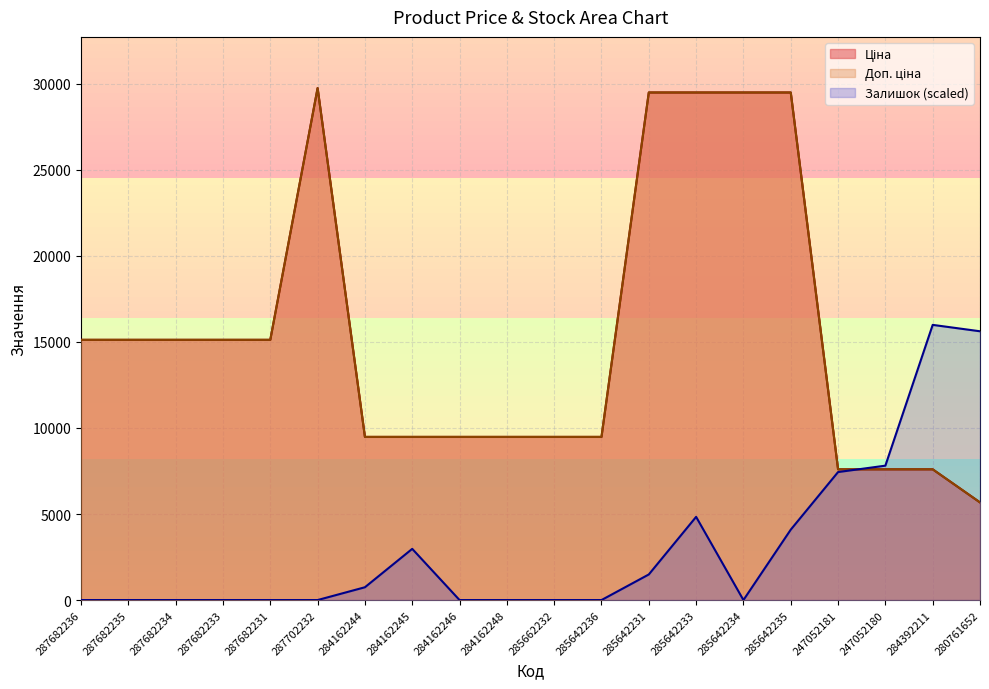

Does the chart have visible grid lines?

Yes